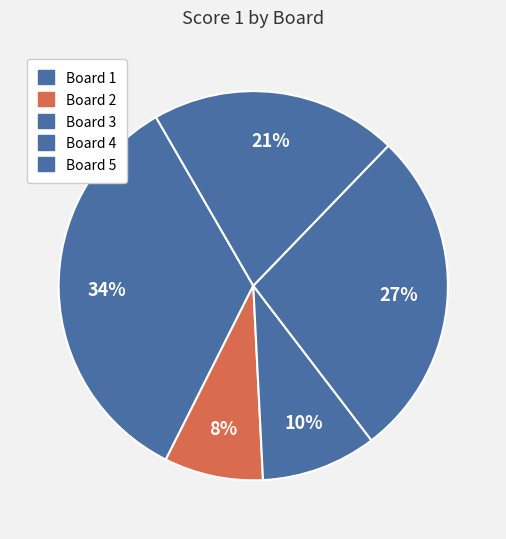

To the nearest percent, what is the average slice percentage?

20%